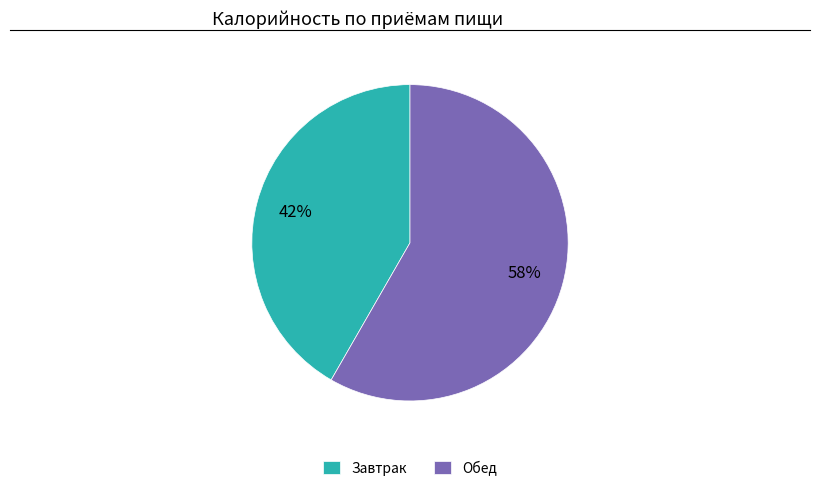

Combined, do Завтрак and Обед account for over 50%?

Yes